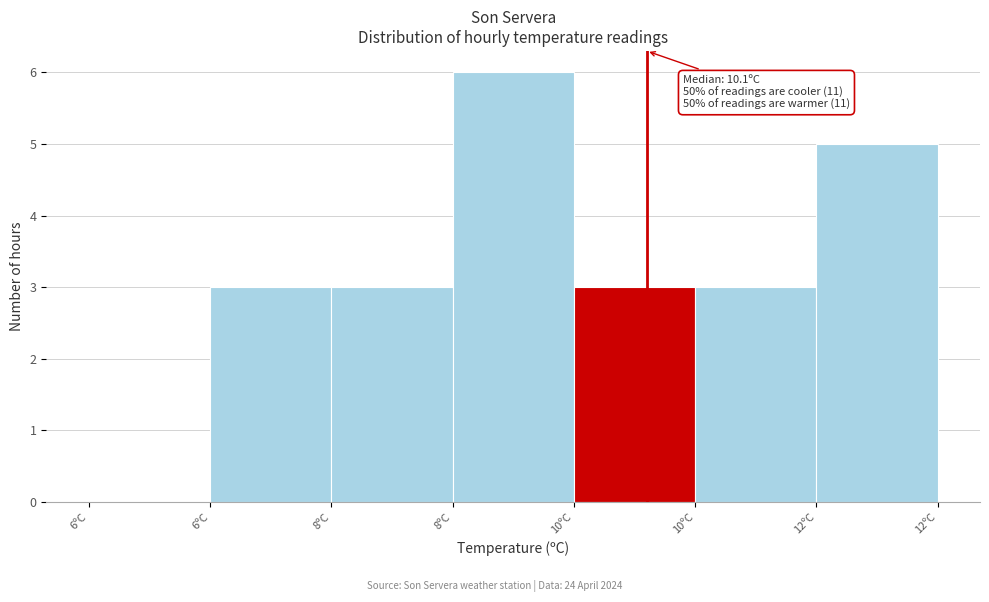

How many values are above zero?

6